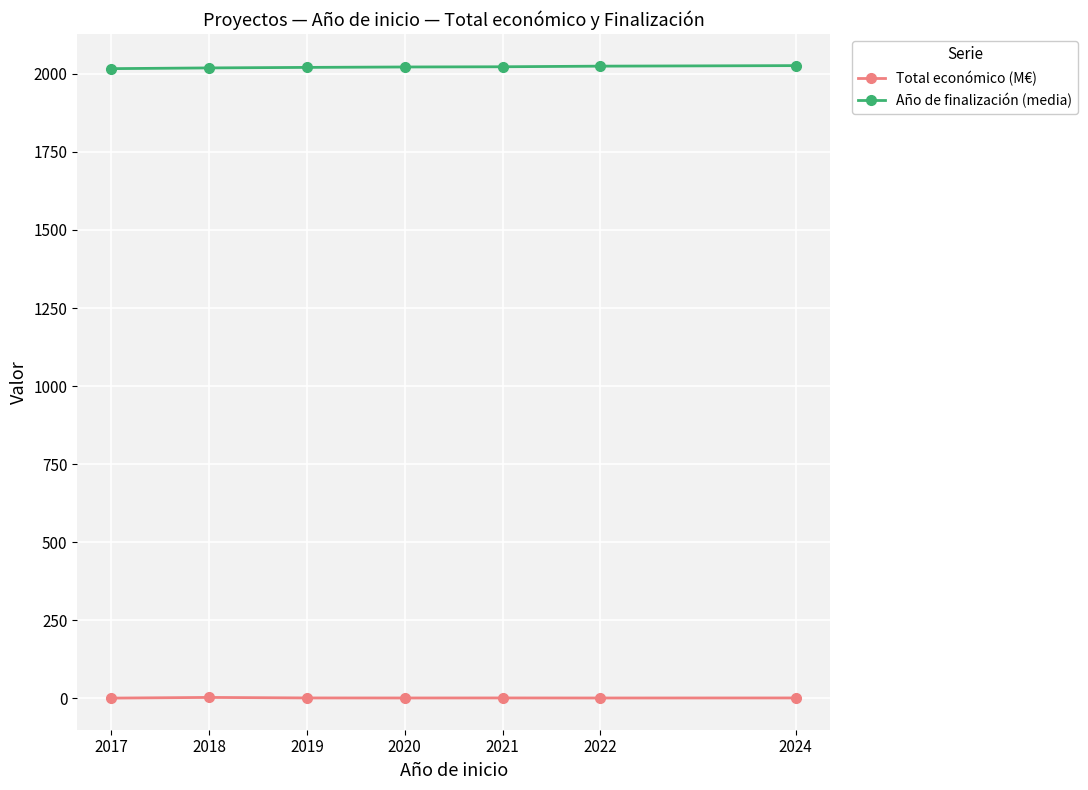

What is the average value of the Año de finalización (media) series?

2022.1